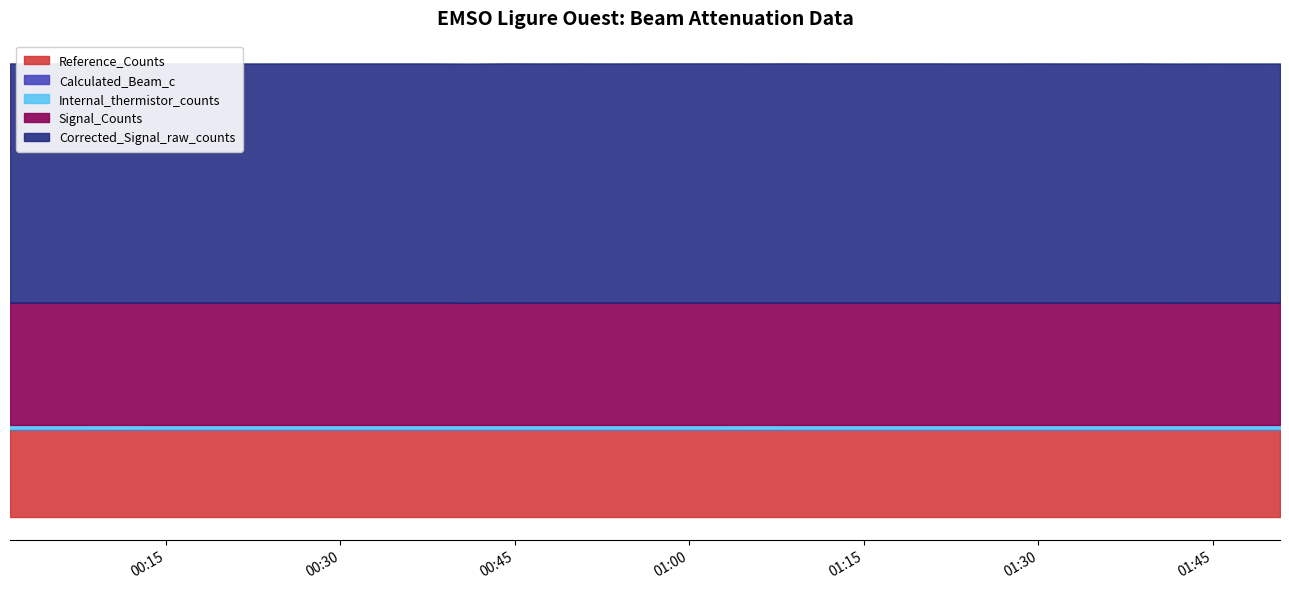

List the labels in order of Calculated_Beam_c value, largest first.

2021-05-03T00:41:10, 2021-05-03T00:10:41, 2021-05-03T00:22:47, 2021-05-03T00:38:08, 2021-05-03T00:53:16, 2021-05-03T01:05:23, 2021-05-03T01:23:32, 2021-05-03T01:35:38, 2021-05-03T01:41:42, 2021-05-03T01:44:43, 2021-05-03T01:47:45, 2021-05-03T01:50:46, 2021-05-03T00:01:36, 2021-05-03T00:04:38, 2021-05-03T00:07:39, 2021-05-03T00:13:43, 2021-05-03T00:16:44, 2021-05-03T00:19:46, 2021-05-03T00:25:49, 2021-05-03T00:35:07, 2021-05-03T00:44:12, 2021-05-03T00:47:13, 2021-05-03T00:50:15, 2021-05-03T00:56:18, 2021-05-03T00:59:19, 2021-05-03T01:02:21, 2021-05-03T01:08:24, 2021-05-03T01:11:26, 2021-05-03T01:14:27, 2021-05-03T01:17:29, 2021-05-03T01:20:31, 2021-05-03T01:26:34, 2021-05-03T01:29:35, 2021-05-03T01:32:37, 2021-05-03T01:38:40